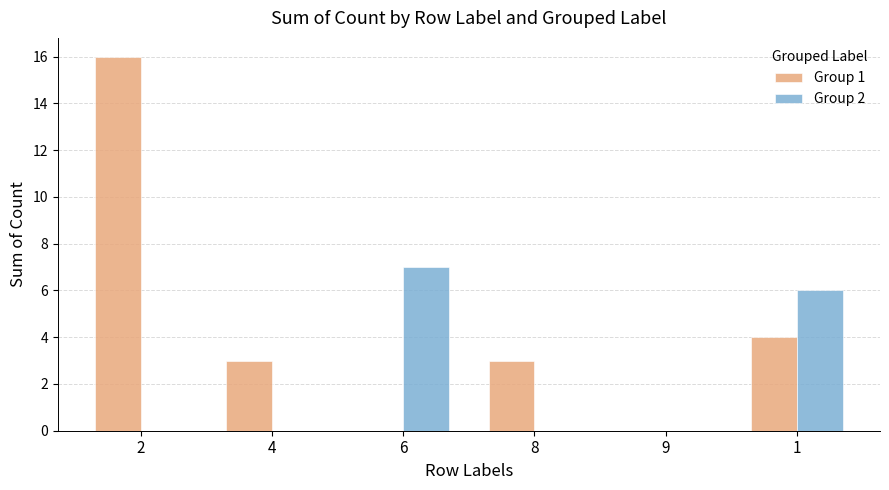

Which series has the widest spread of values?

Group 1